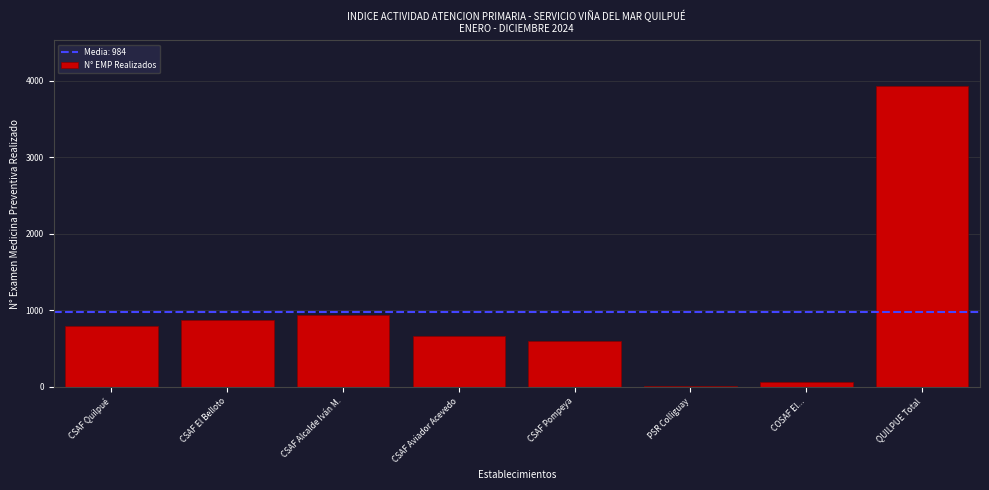

Reading right to left, what are all the values shown in this chart?

QUILPUE Total=3934	COSAF El...=62	PSR Colliguay=10	CSAF Pompeya=600	CSAF Aviador Acevedo=664	CSAF Alcalde Iván M.=935	CSAF El Belloto=872	CSAF Quilpué=791